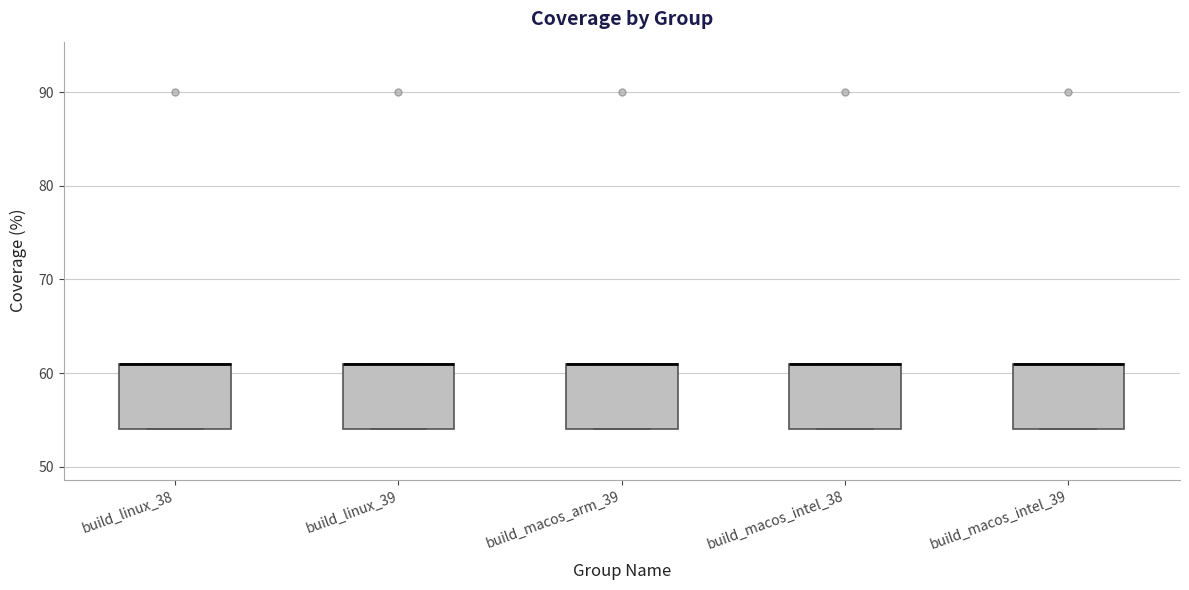

Reading left to right, transcribe this box plot: for each box, give where its median line is, the range the box spans, and where its two whiskers end, as read against the y-axis. The values are not printed on the chart, so give them approximately, as read against the axis.

build_linux_38: median 61 (drawn on the box's upper edge), box 54 to 61, whiskers 54 to 61
build_linux_39: median 61 (drawn on the box's upper edge), box 54 to 61, whiskers 54 to 61
build_macos_arm_39: median 61 (drawn on the box's upper edge), box 54 to 61, whiskers 54 to 61
build_macos_intel_38: median 61 (drawn on the box's upper edge), box 54 to 61, whiskers 54 to 61
build_macos_intel_39: median 61 (drawn on the box's upper edge), box 54 to 61, whiskers 54 to 61